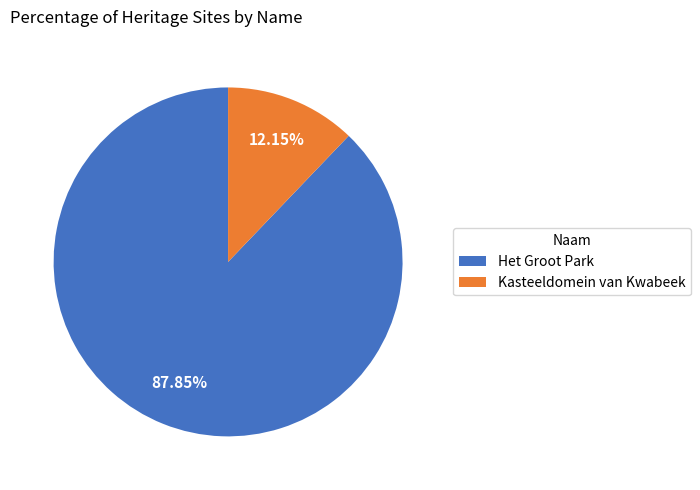

Is Kasteeldomein van Kwabeek the majority of the pie?

No